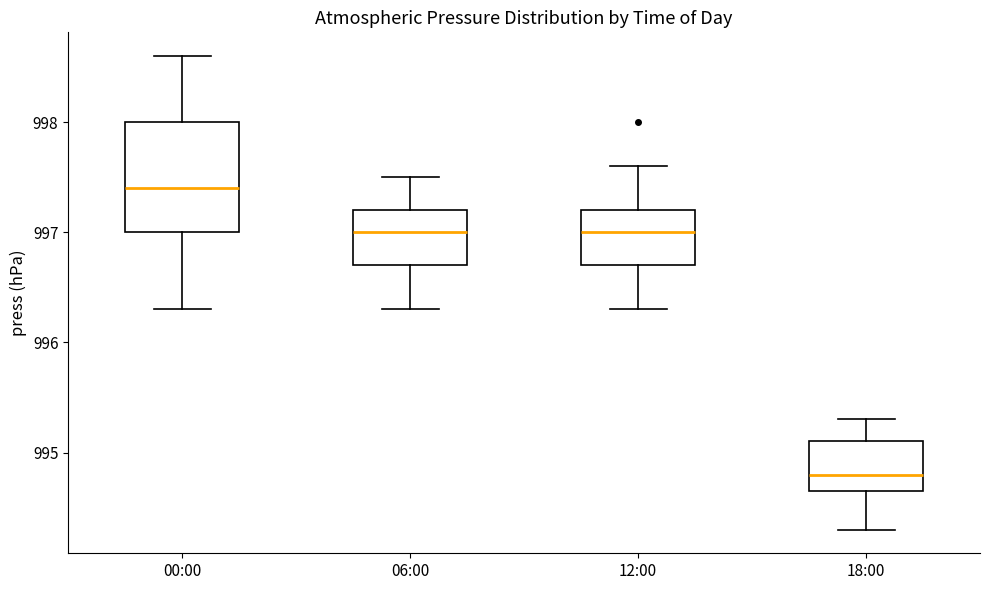

Where is the lower edge of the box for 18:00 on the y-axis? The values are not printed on the chart, so give them approximately, as read against the axis.

994.7